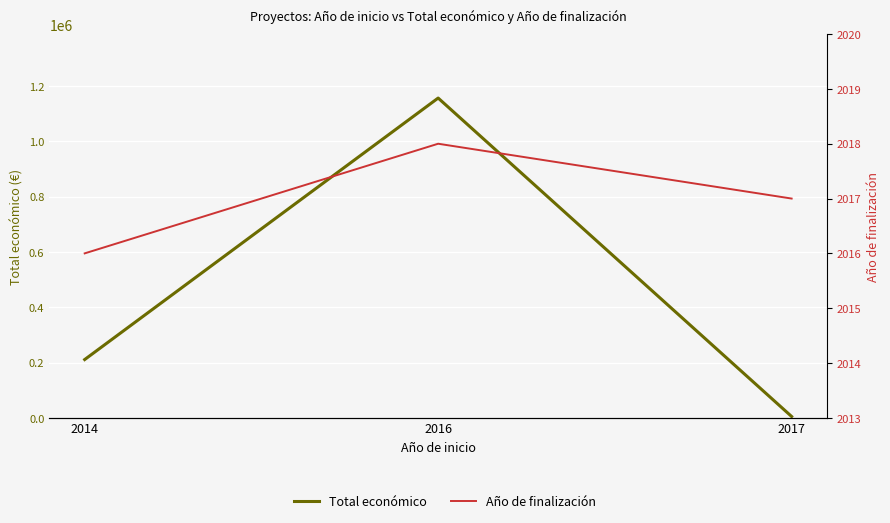

True or false: Total económico has a value of 6914 at 2017.

False